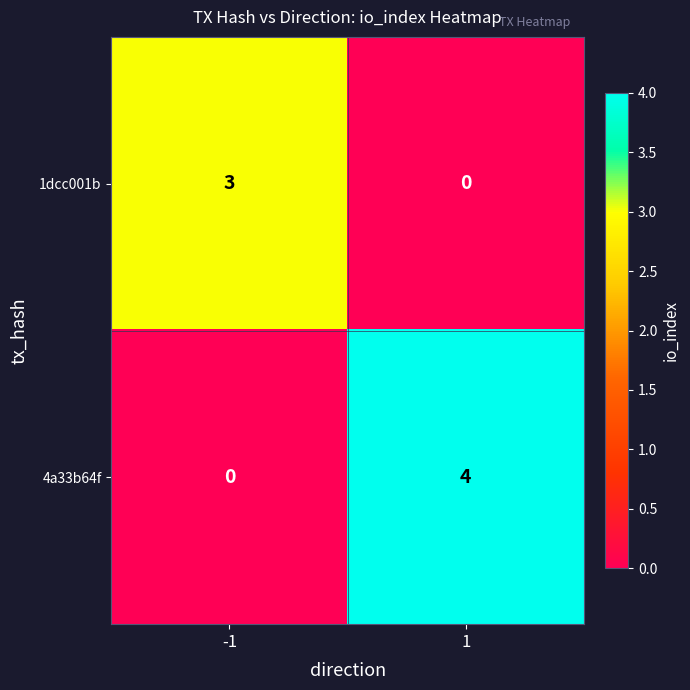

List the series in order of their overall mean, highest first.

4a33b64f, 1dcc001b